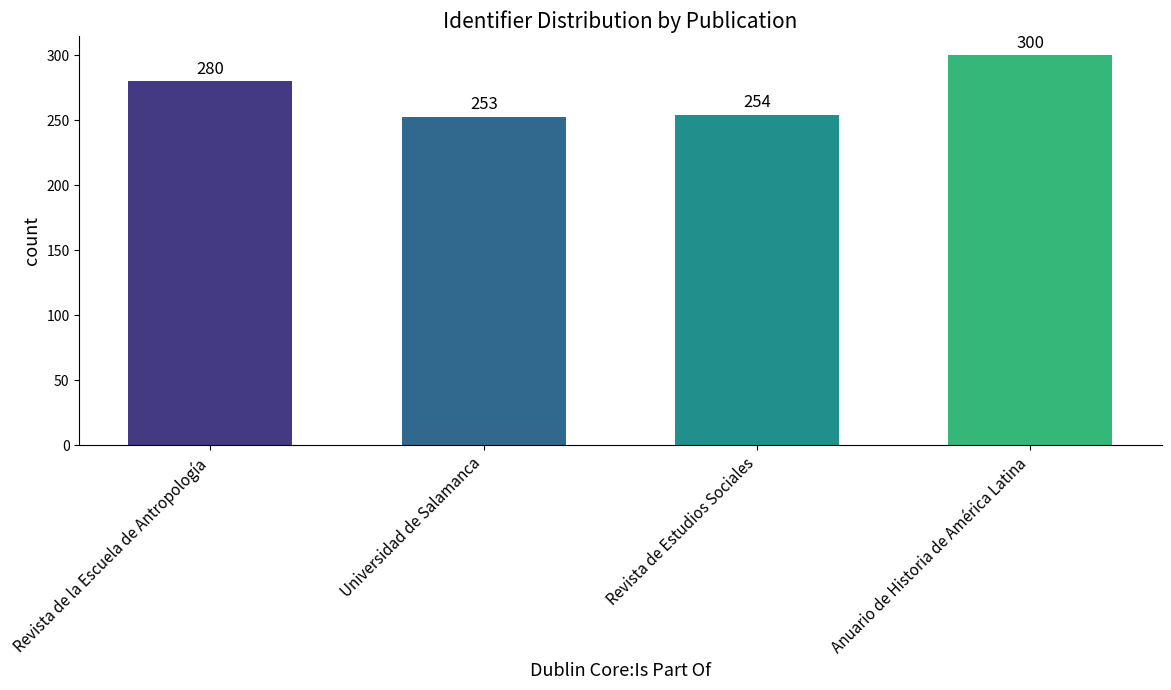

What is the change in value from Revista de la Escuela de Antropología to Revista de Estudios Sociales?

-26